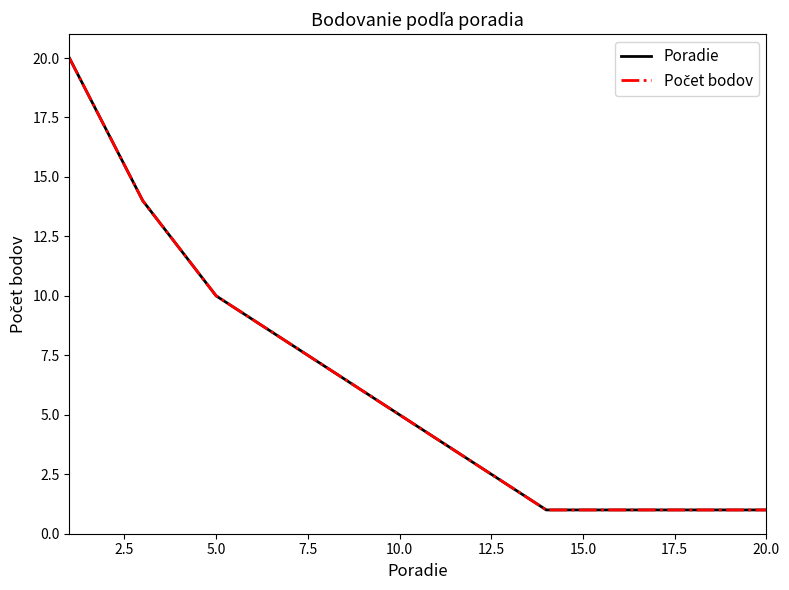

True or false: Počet bodov and Poradie intersect in this chart.

False